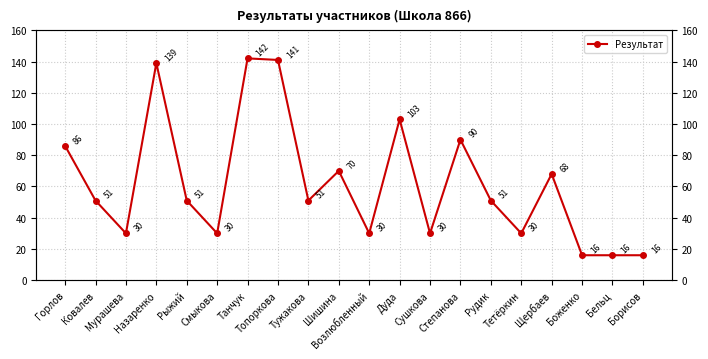

Which label corresponds to the smallest value in the chart?

Боженко